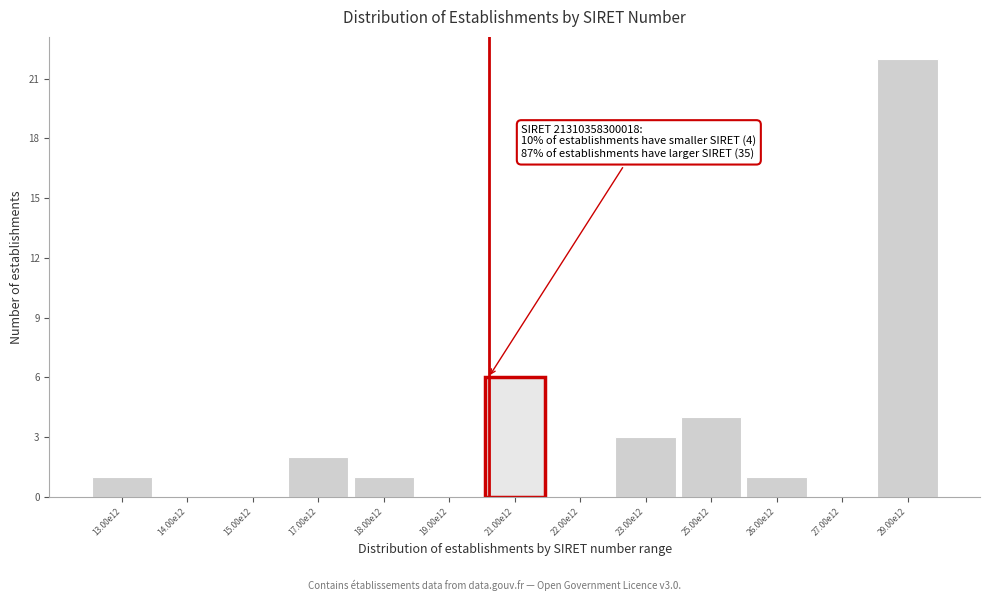

Reading left to right, extract all data points from this chart.

13.00e12=1	14.00e12=0	15.00e12=0	17.00e12=2	18.00e12=1	19.00e12=0	21.00e12=6	22.00e12=0	23.00e12=3	25.00e12=4	26.00e12=1	27.00e12=0	29.00e12=22